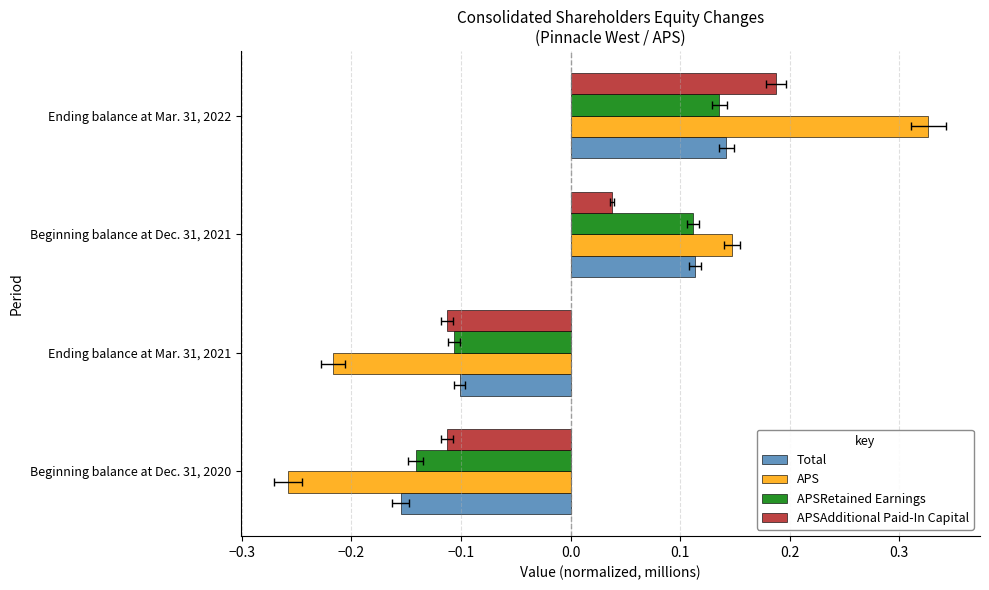

Rank the series by their maximum value, from highest to lowest.

APS, APSAdditional Paid-In Capital, Total, APSRetained Earnings